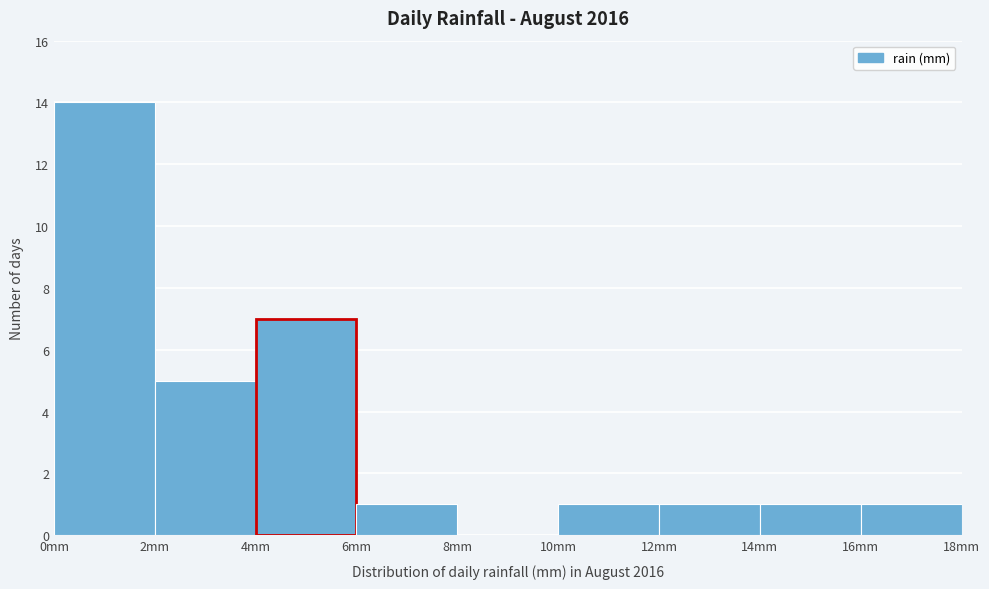

Over which range of the x-axis is the bar tallest?

0 to 2